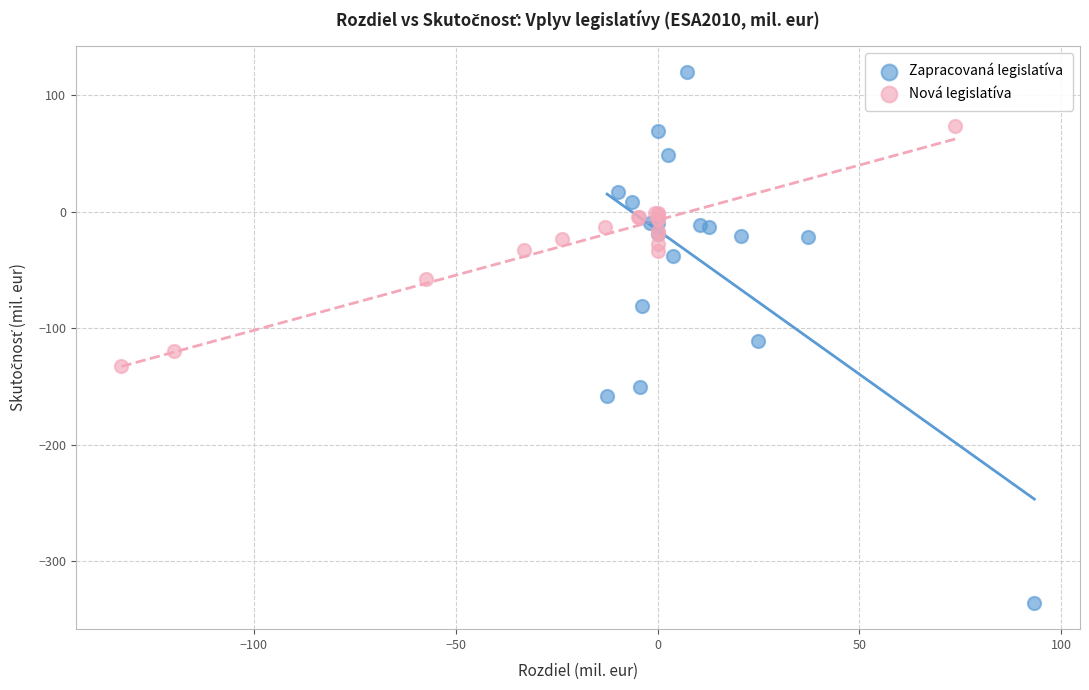

Which series has the widest spread of Y values?

Zapracovaná legislatíva